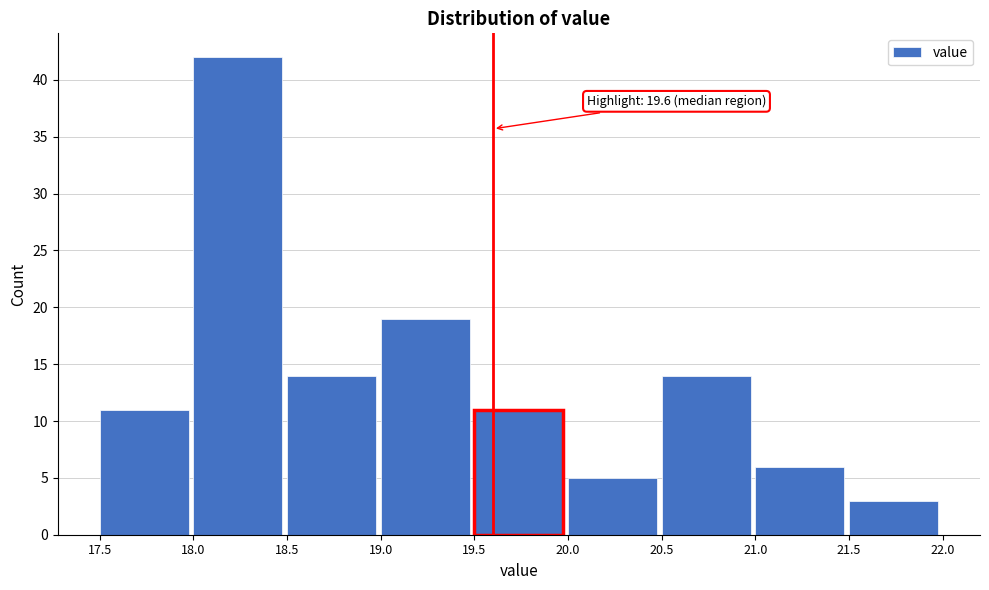

Which range on the x-axis has the tallest bar?

18.0 to 18.5